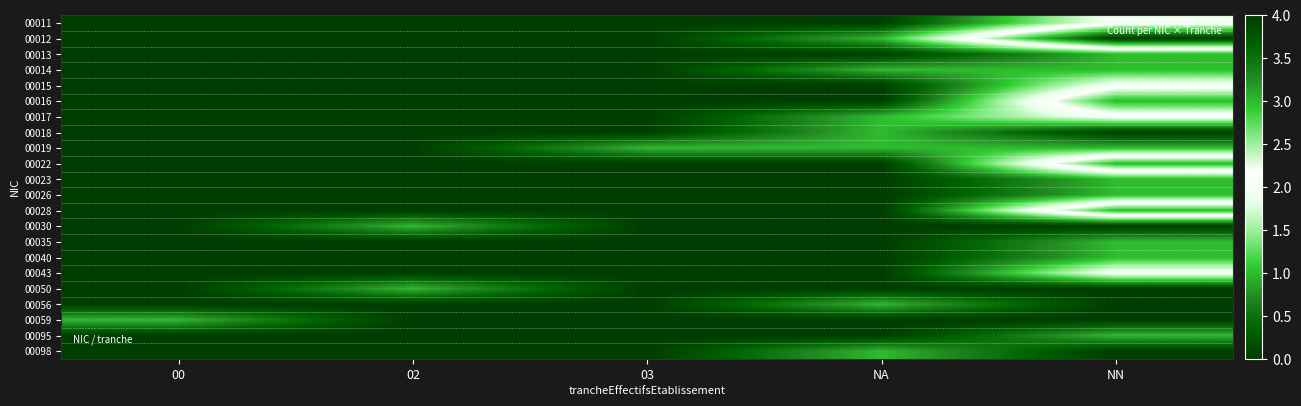

List the series in order of their peak value, lowest first.

00013, 00014, 00018, 00019, 00023, 00026, 00030, 00035, 00040, 00050, 00056, 00059, 00095, 00098, 00011, 00015, 00017, 00043, 00016, 00022, 00028, 00012